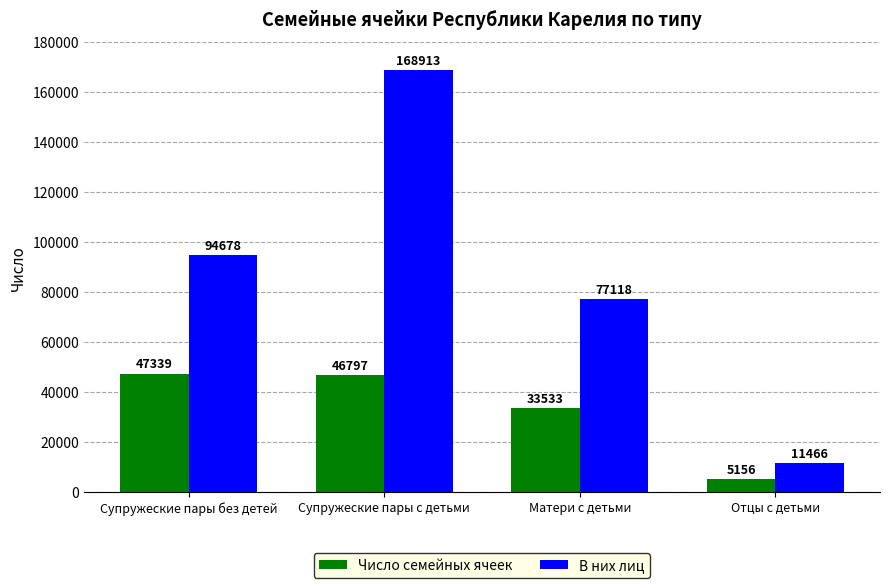

What is the total value across all series at Матери с детьми?

110651